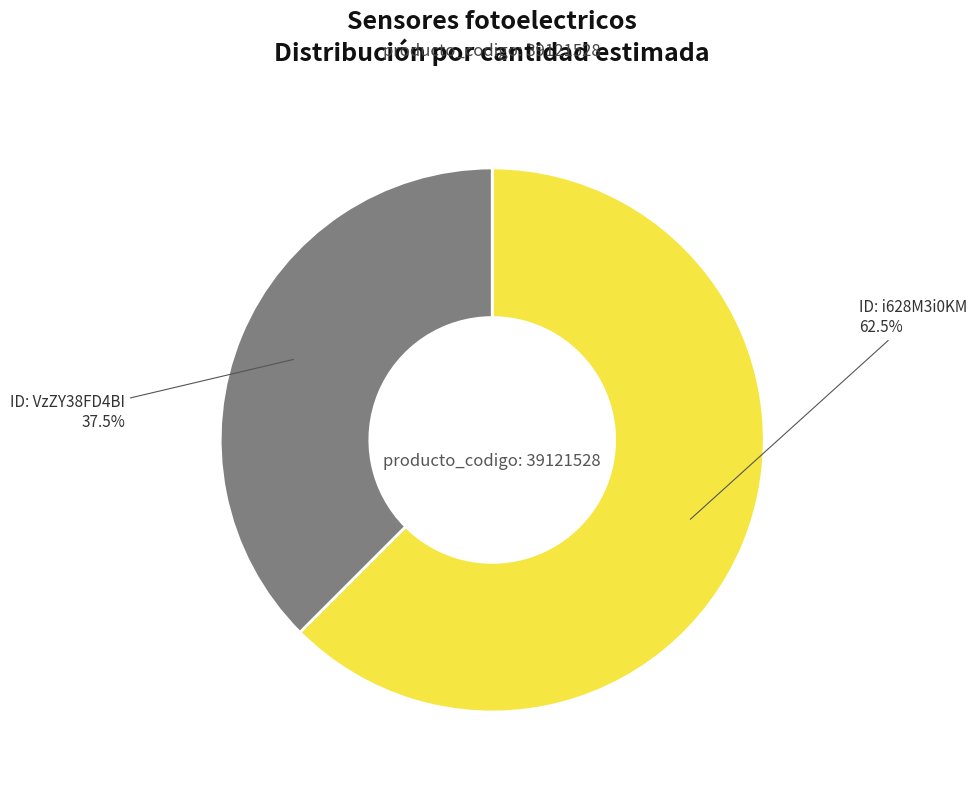

How much of the chart is everything except ID: i628M3i0KM?

37.5%